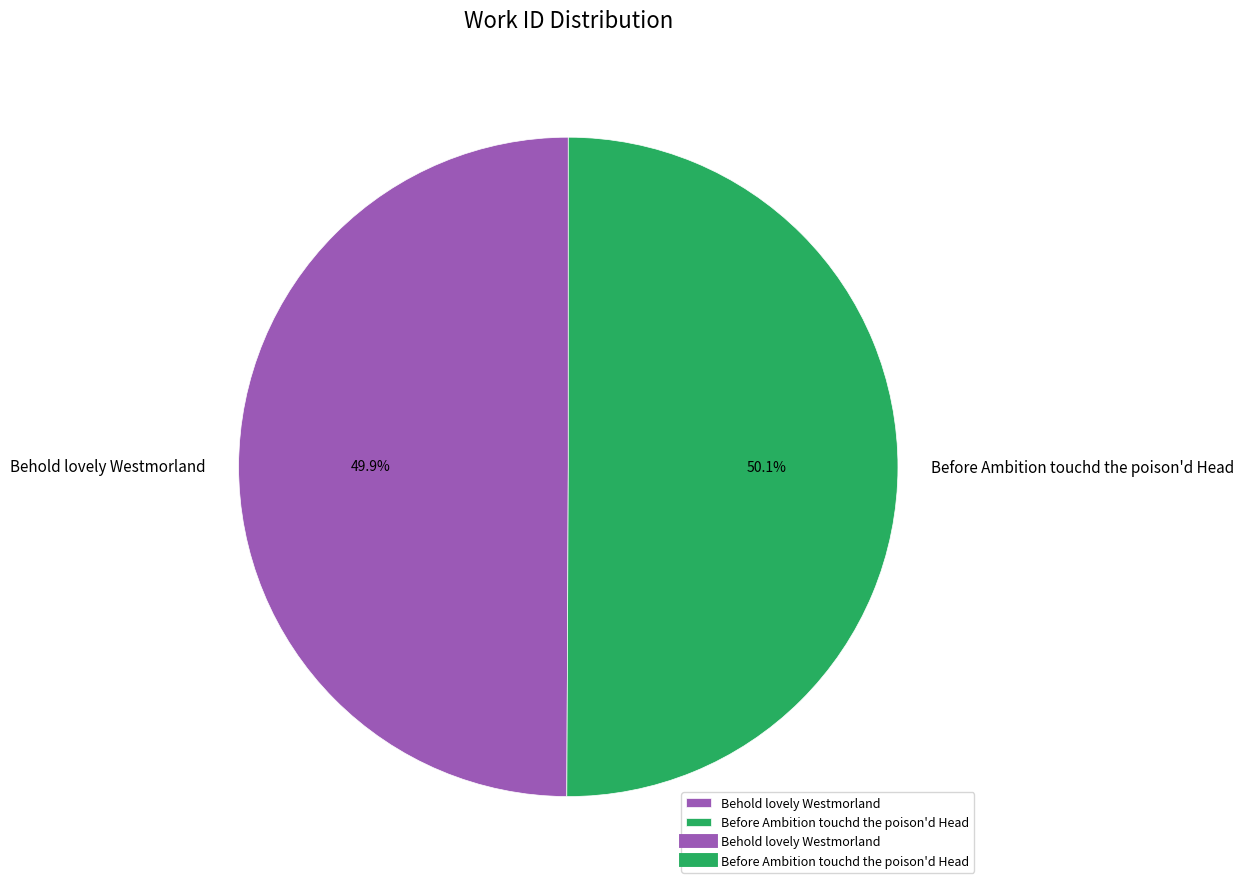

To the nearest percent, what is the combined percentage of Behold lovely Westmorland and Before Ambition touchd the poison'd Head?

100%